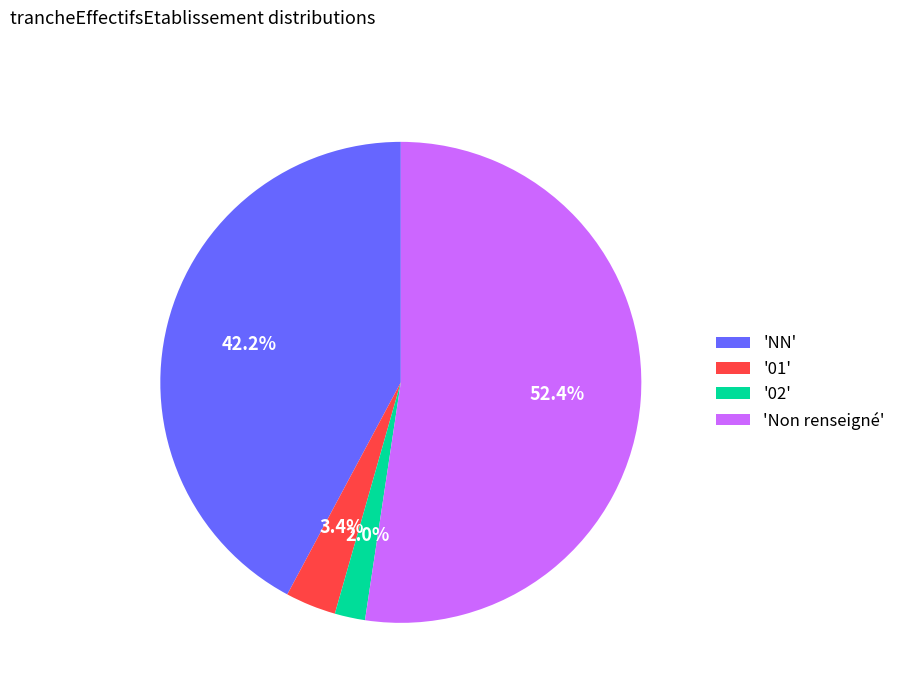

How much of the chart is everything except '02'?

98.0%